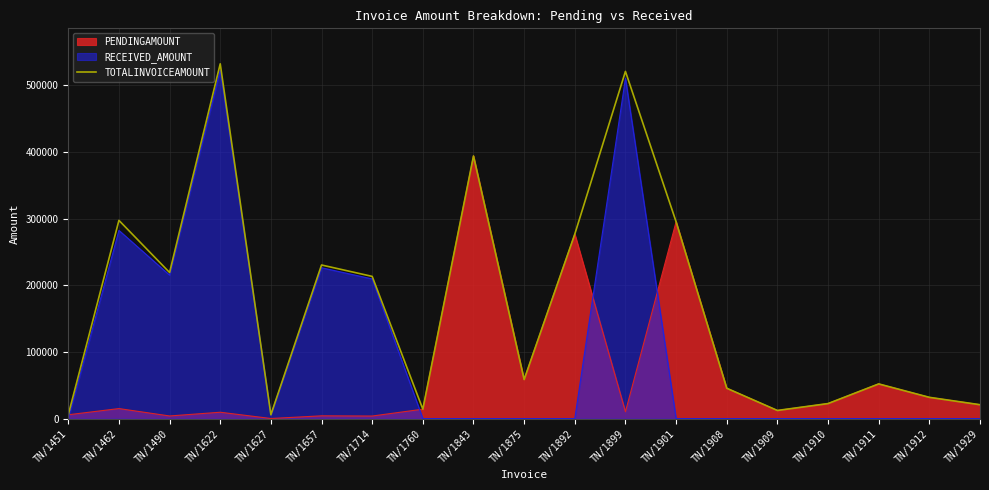

Rank the categories by value from lowest to highest.

TN/1451, TN/1627, TN/1909, TN/1760, TN/1929, TN/1910, TN/1912, TN/1908, TN/1911, TN/1875, TN/1714, TN/1490, TN/1657, TN/1892, TN/1901, TN/1462, TN/1843, TN/1899, TN/1622